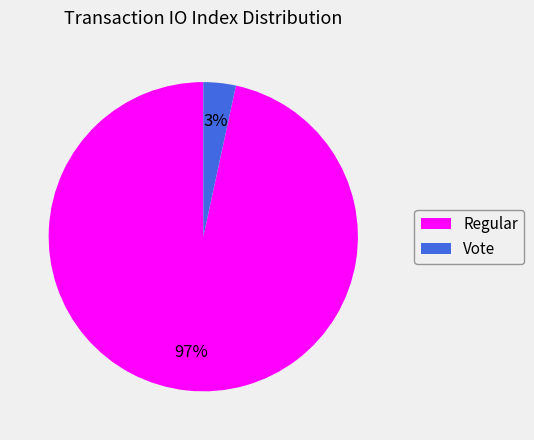

To the nearest percent, what is the average slice percentage?

50%